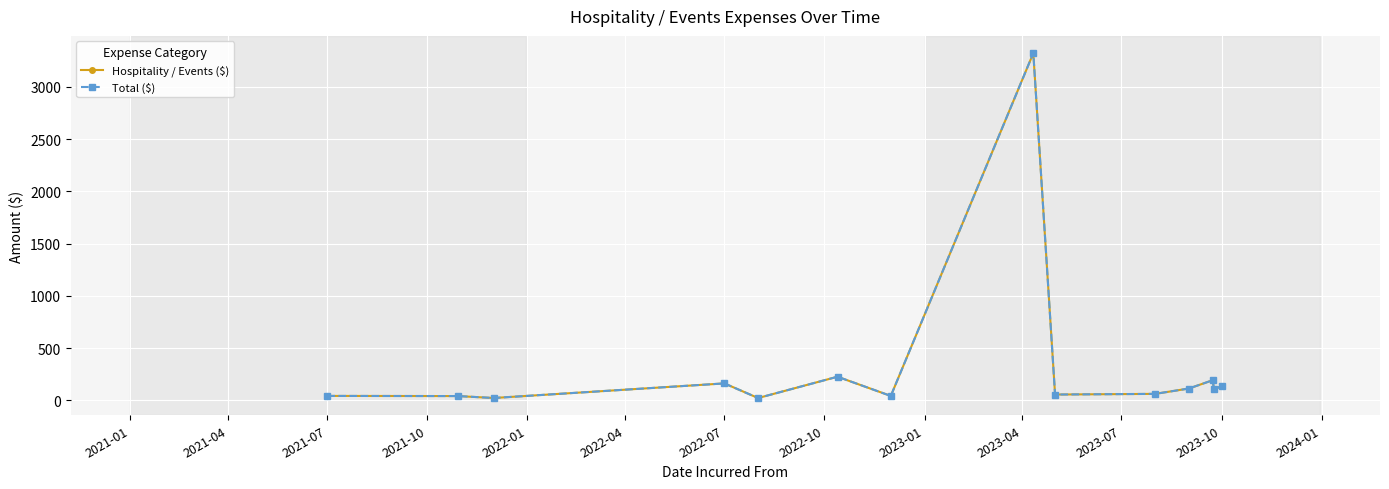

True or false: Hospitality / Events ($) and Total ($) cross at least once.

False